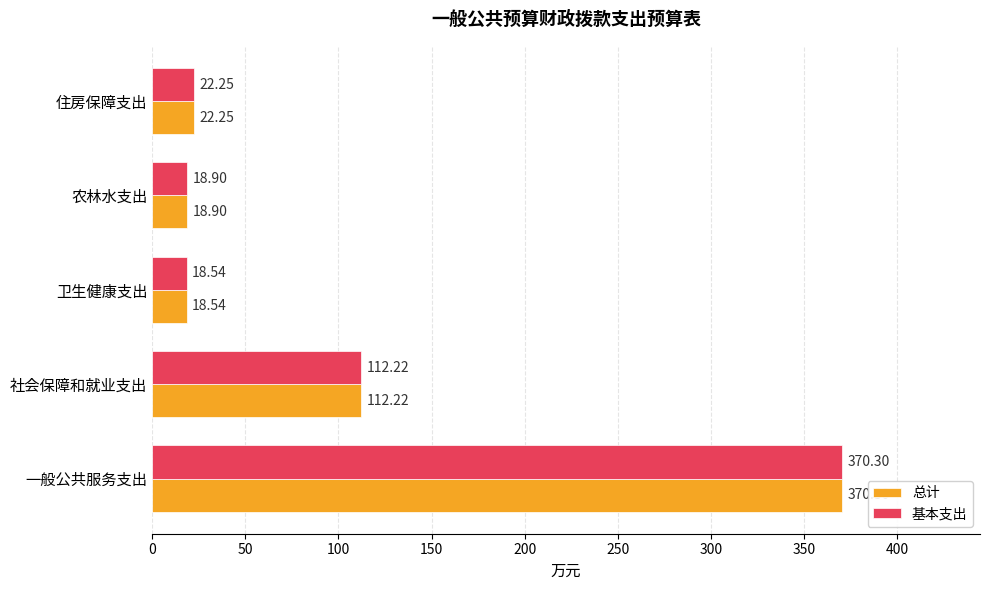

List the labels in order of 基本支出 value, largest first.

一般公共服务支出, 社会保障和就业支出, 住房保障支出, 农林水支出, 卫生健康支出